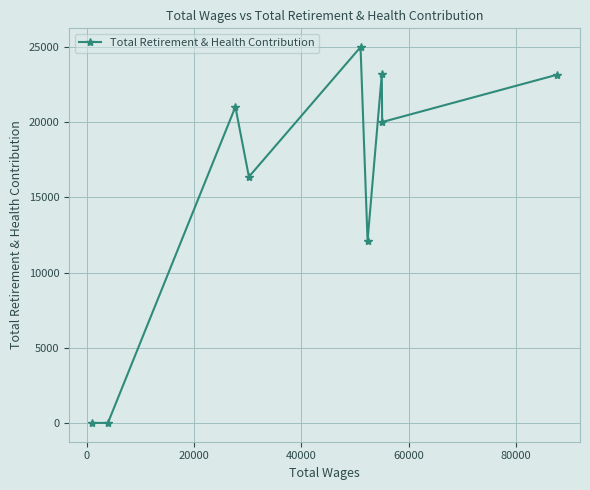

What is the difference between the maximum and minimum values?

25001